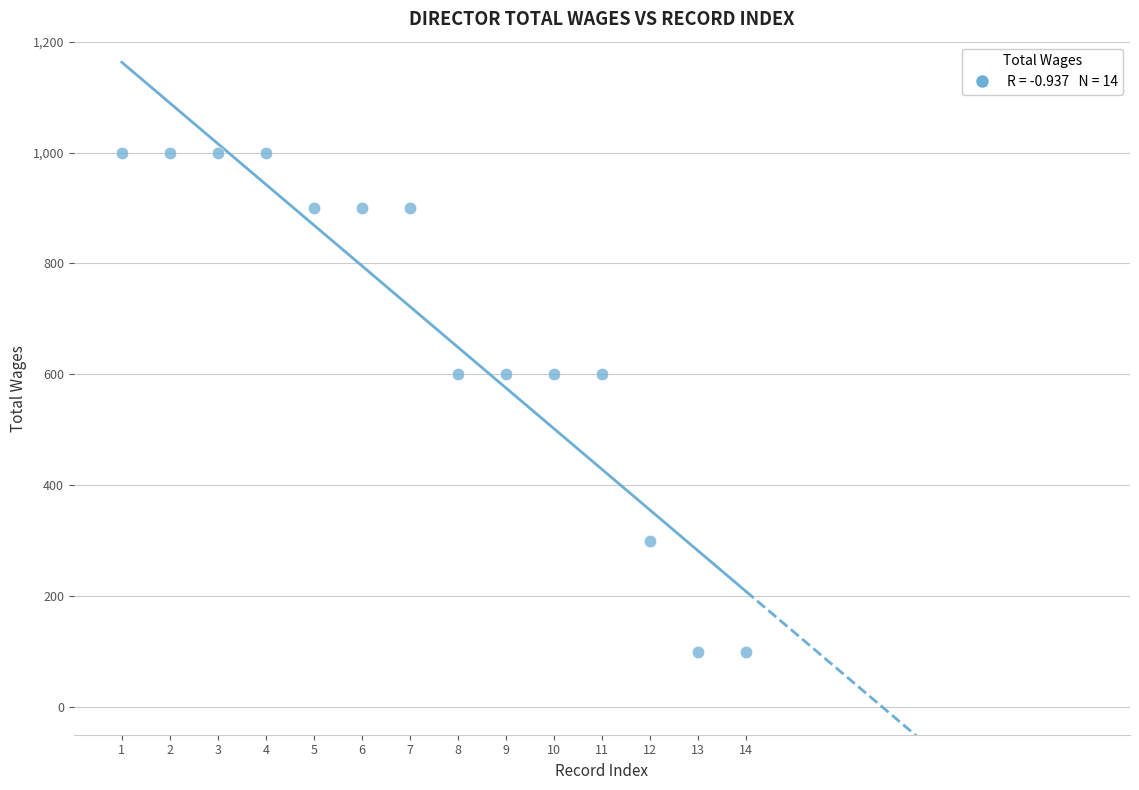

What is the range of X values (max minus min)?

13